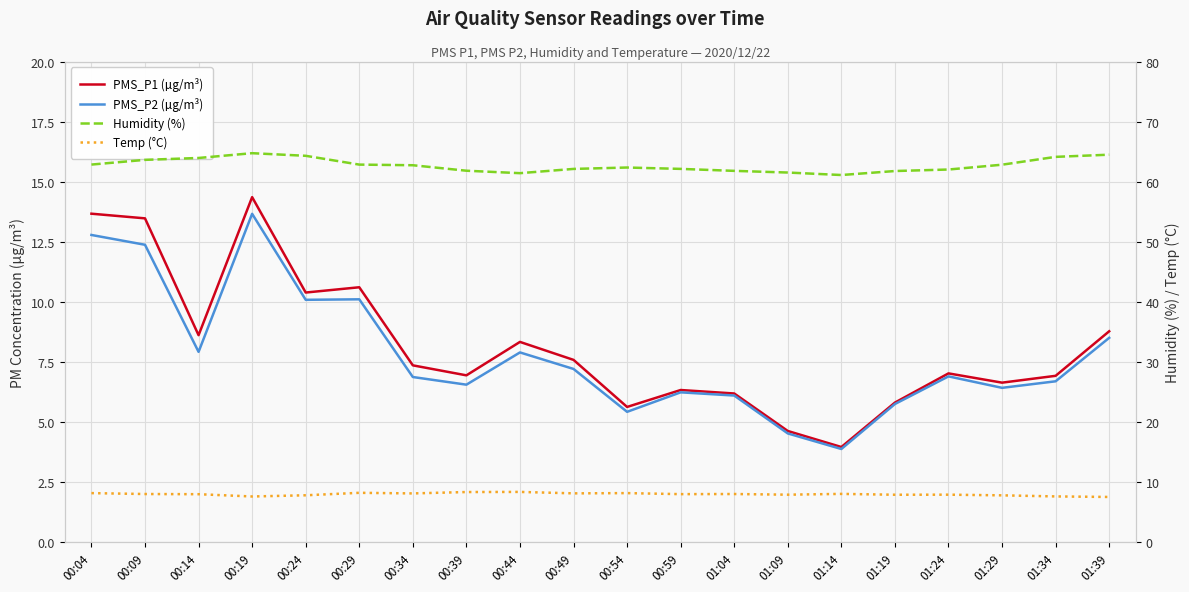

How many values in the PMS_P1 (µg/m³) series are below 7?

9